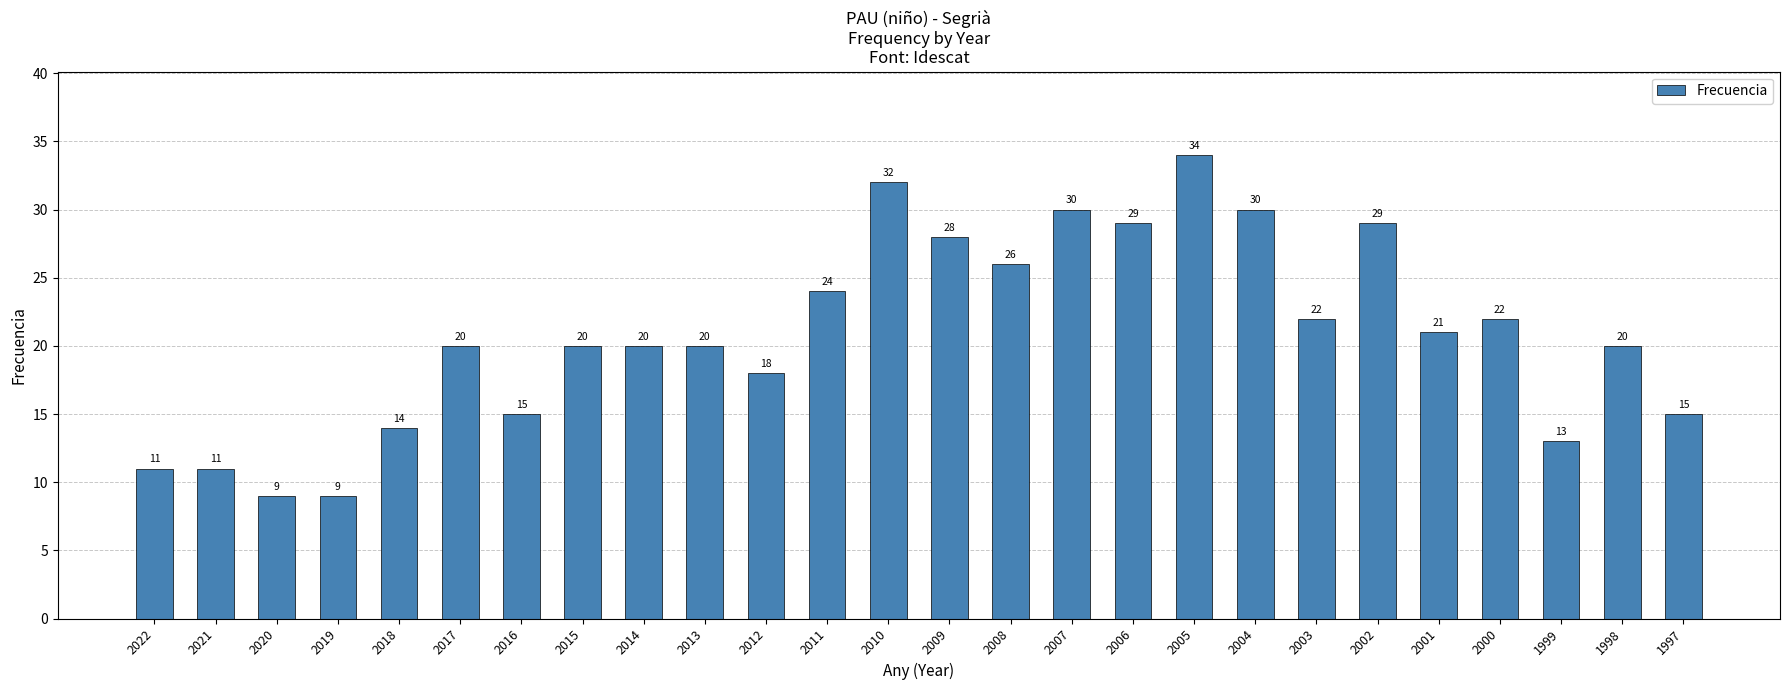

What is the sum of all values?

542